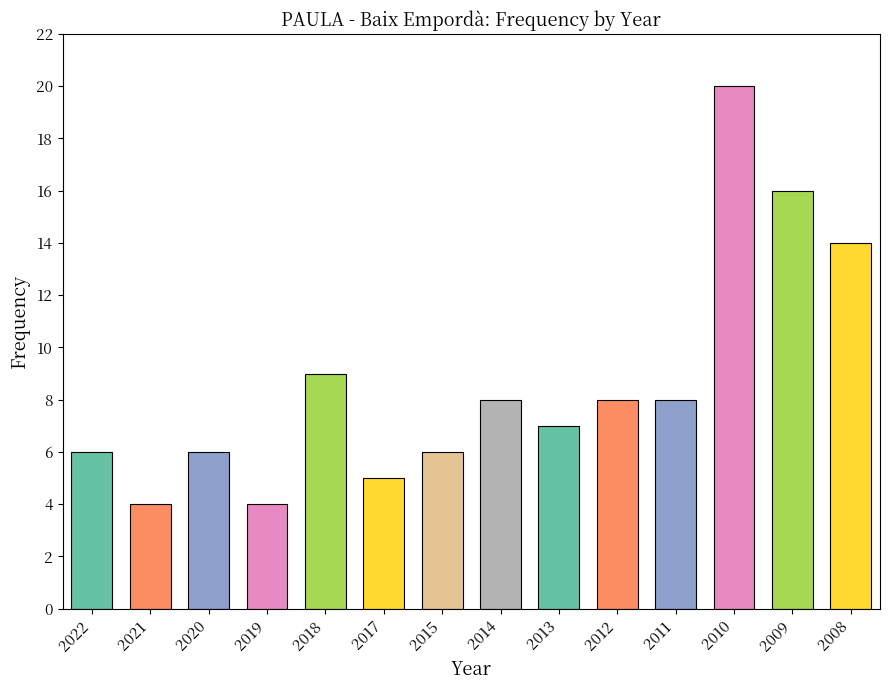

What is the average value?

9